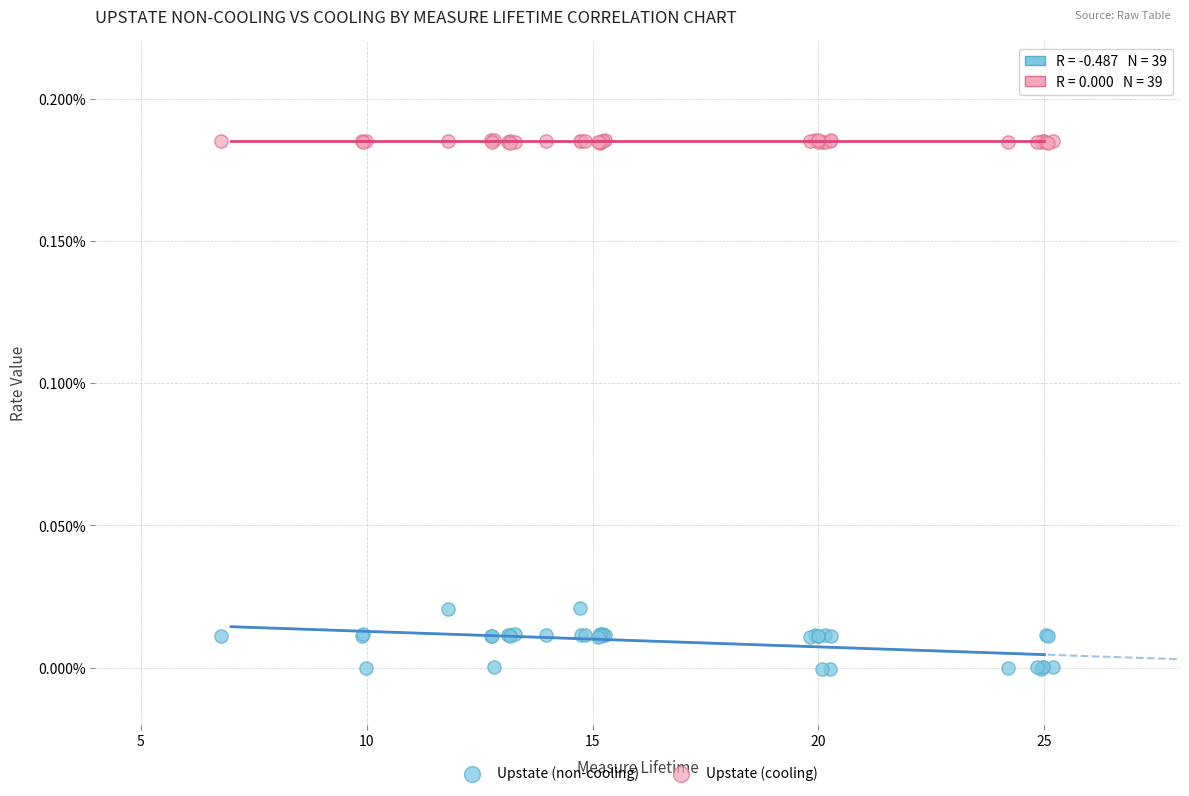

What are all the series names shown in the legend?

Upstate (non-cooling), Upstate (cooling)